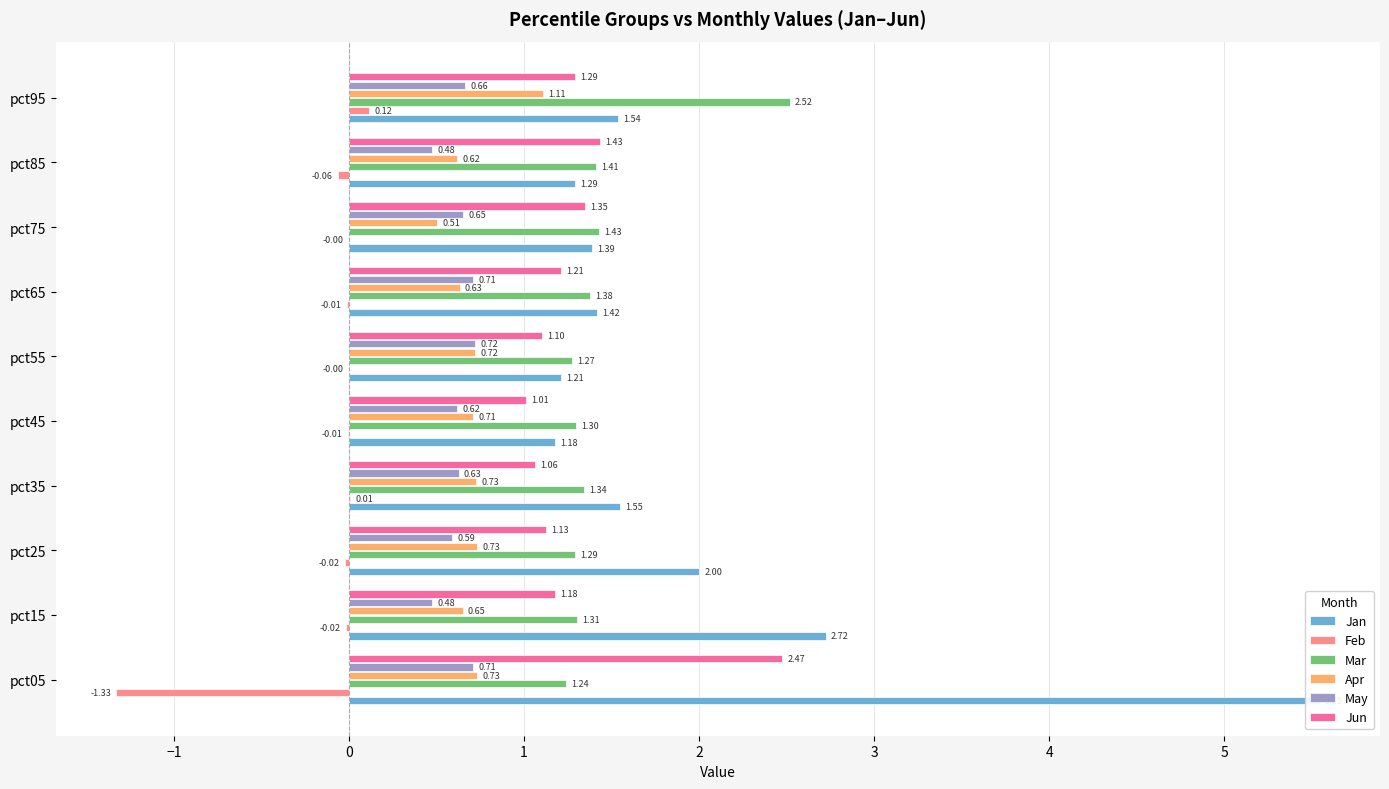

What is the value of the Mar bar at the 7th from the left?

1.4